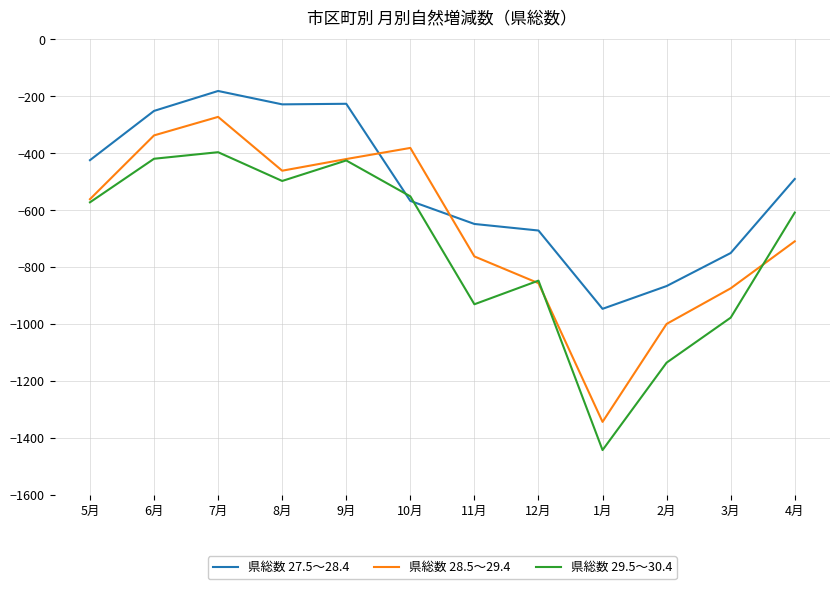

At which category does 県総数 29.5～30.4 reach its first local peak?

7月